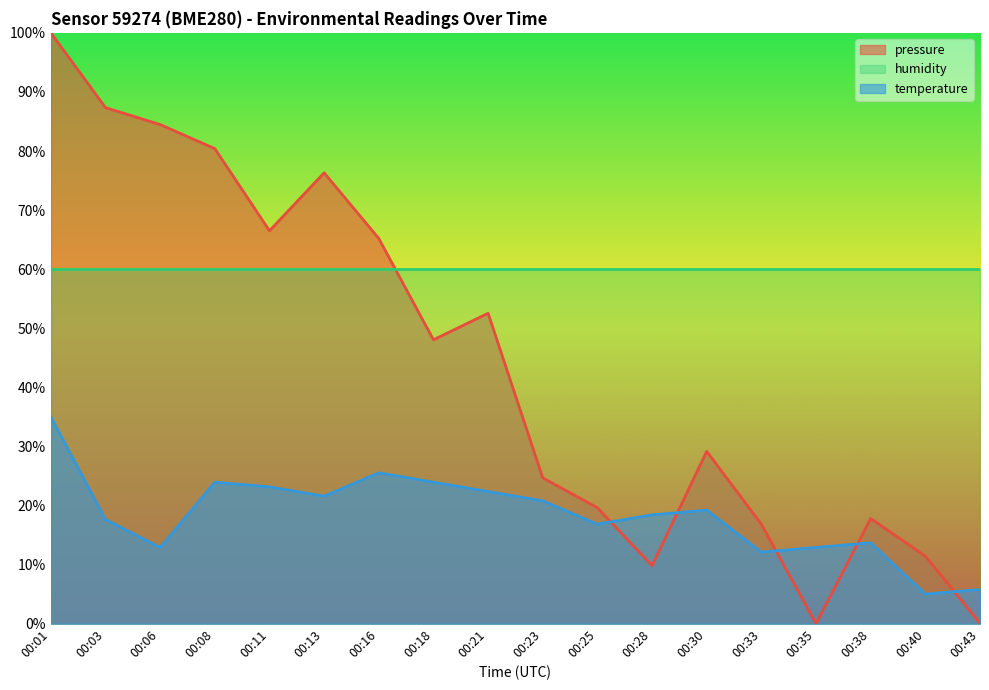

Between 00:13 and 00:16, which is larger?

00:13